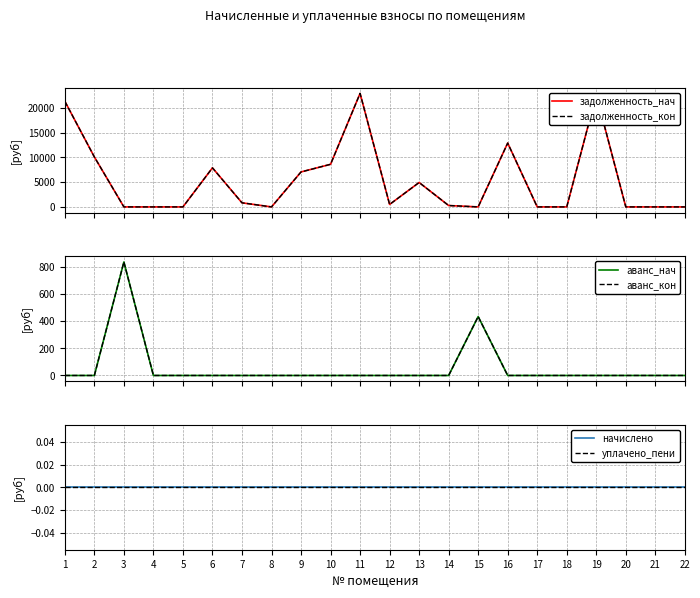

Reading right to left, list all the values displayed in this chart.

задолженность_нач: 22=0.0	21=0.0	20=0.0	19=22658.7	18=0.0	17=0.0	16=12914.1	15=0.0	14=282.0	13=4938.1	12=500.3	11=22960.2	10=8616.2	9=7072.5	8=0.0	7=828.7	6=7900.0	5=0.0	4=0.0	3=0.0	2=10104.1	1=21360.0
задолженность_кон: 22=0.0	21=0.0	20=0.0	19=22658.7	18=0.0	17=0.0	16=12914.1	15=0.0	14=282.0	13=4938.1	12=500.3	11=22960.2	10=8616.2	9=7072.5	8=0.0	7=828.7	6=7900.0	5=0.0	4=0.0	3=0.0	2=10104.1	1=21360.0
аванс_нач: 22=0.0	21=0.0	20=0.0	19=0.0	18=0.0	17=0.0	16=0.0	15=433.0	14=0.0	13=0.0	12=0.0	11=0.0	10=0.0	9=0.0	8=0.0	7=0.0	6=0.0	5=0.0	4=0.0	3=834.5	2=0.0	1=0.0
аванс_кон: 22=0.0	21=0.0	20=0.0	19=0.0	18=0.0	17=0.0	16=0.0	15=433.0	14=0.0	13=0.0	12=0.0	11=0.0	10=0.0	9=0.0	8=0.0	7=0.0	6=0.0	5=0.0	4=0.0	3=834.5	2=0.0	1=0.0
начислено: 22=0.0	21=0.0	20=0.0	19=0.0	18=0.0	17=0.0	16=0.0	15=0.0	14=0.0	13=0.0	12=0.0	11=0.0	10=0.0	9=0.0	8=0.0	7=0.0	6=0.0	5=0.0	4=0.0	3=0.0	2=0.0	1=0.0
уплачено_пени: 22=0.0	21=0.0	20=0.0	19=0.0	18=0.0	17=0.0	16=0.0	15=0.0	14=0.0	13=0.0	12=0.0	11=0.0	10=0.0	9=0.0	8=0.0	7=0.0	6=0.0	5=0.0	4=0.0	3=0.0	2=0.0	1=0.0